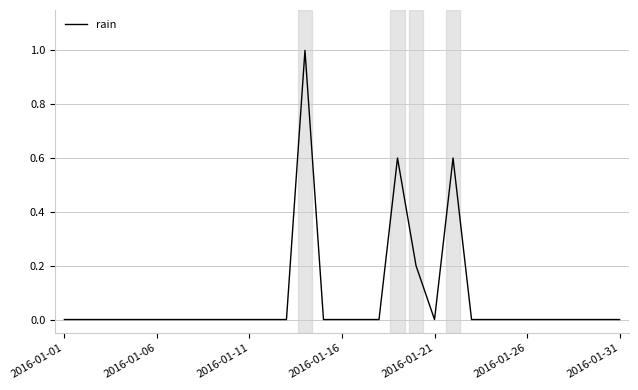

What is the greatest value displayed?

1.0